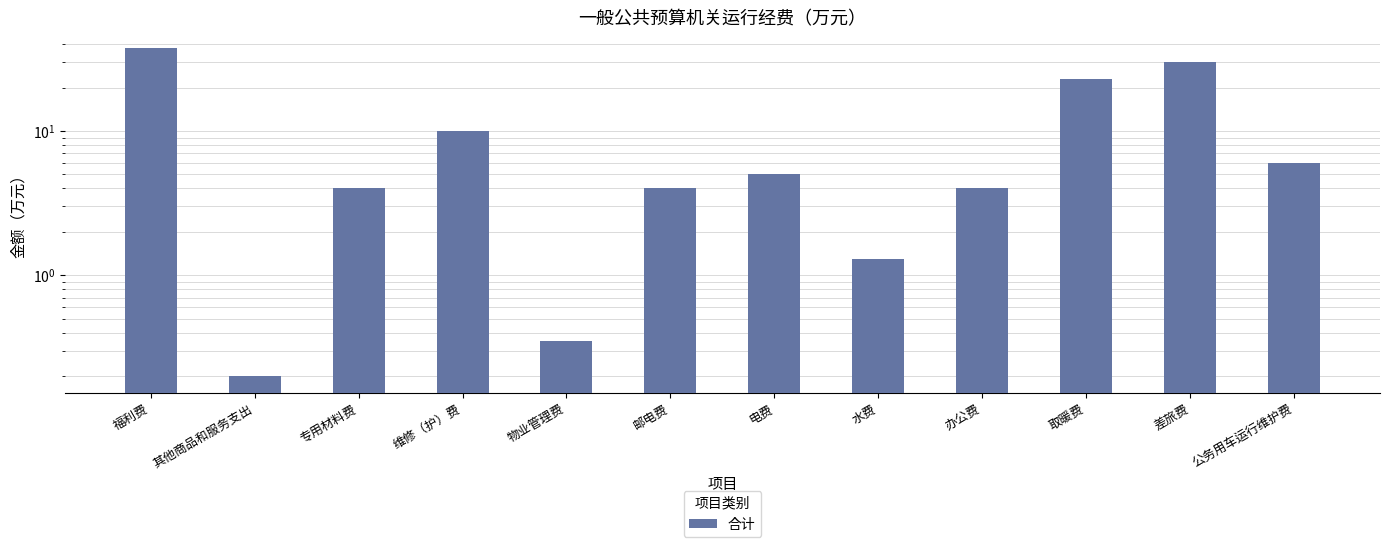

Reading left to right, transcribe all the data shown in this chart.

37.4	0.2	4.0	10.0	0.3	4.0	5.0	1.3	4.0	22.9	30.0	6.0